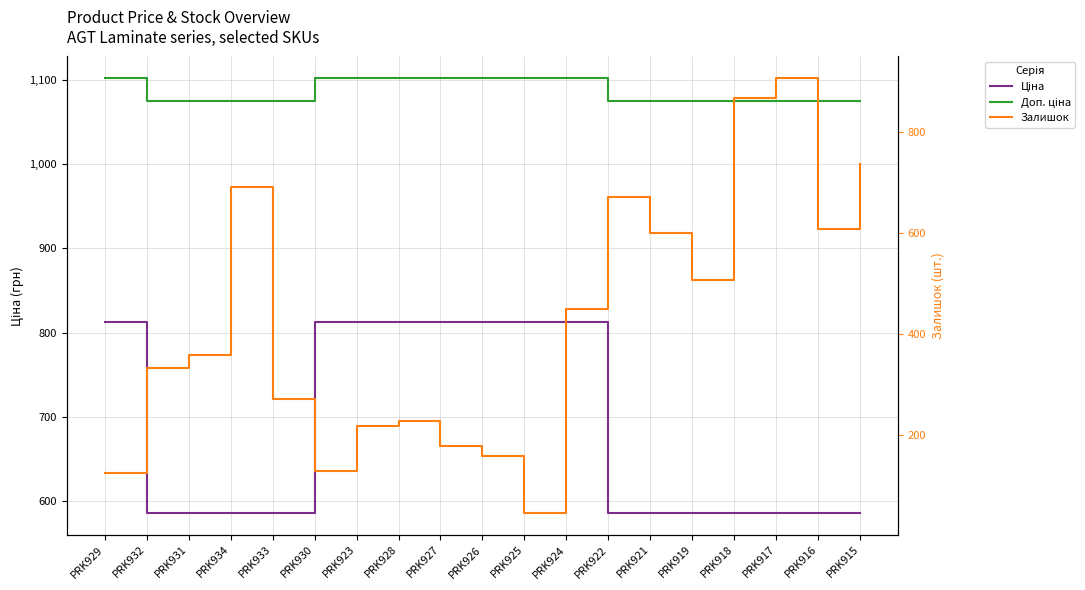

True or false: Ціна has a value of 1017.8 at PRK934.

False